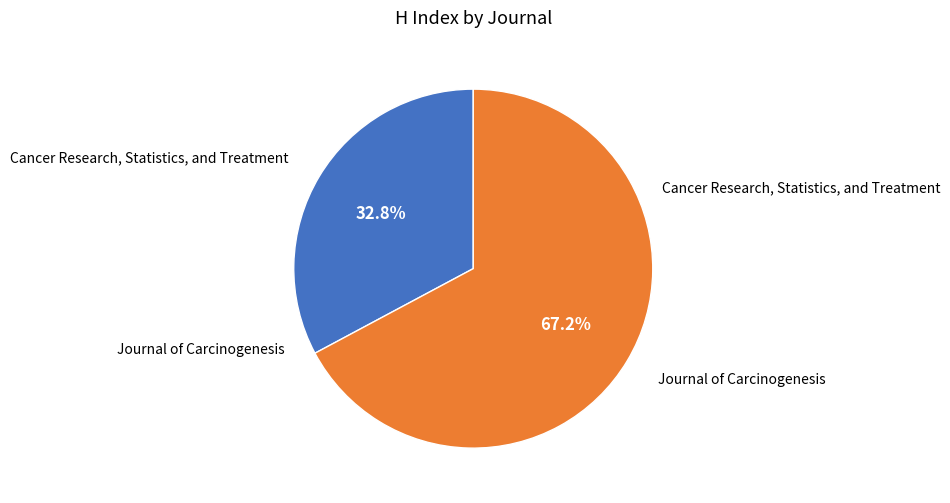

To the nearest percent, what is the average slice percentage?

50%